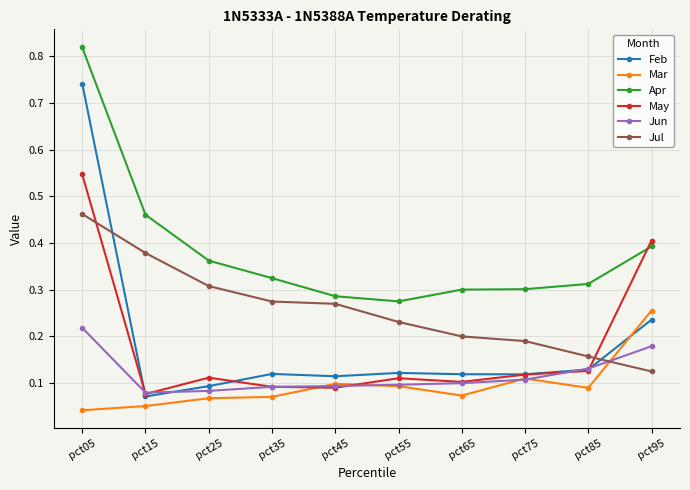

What is the sum of all Jun values?

1.2